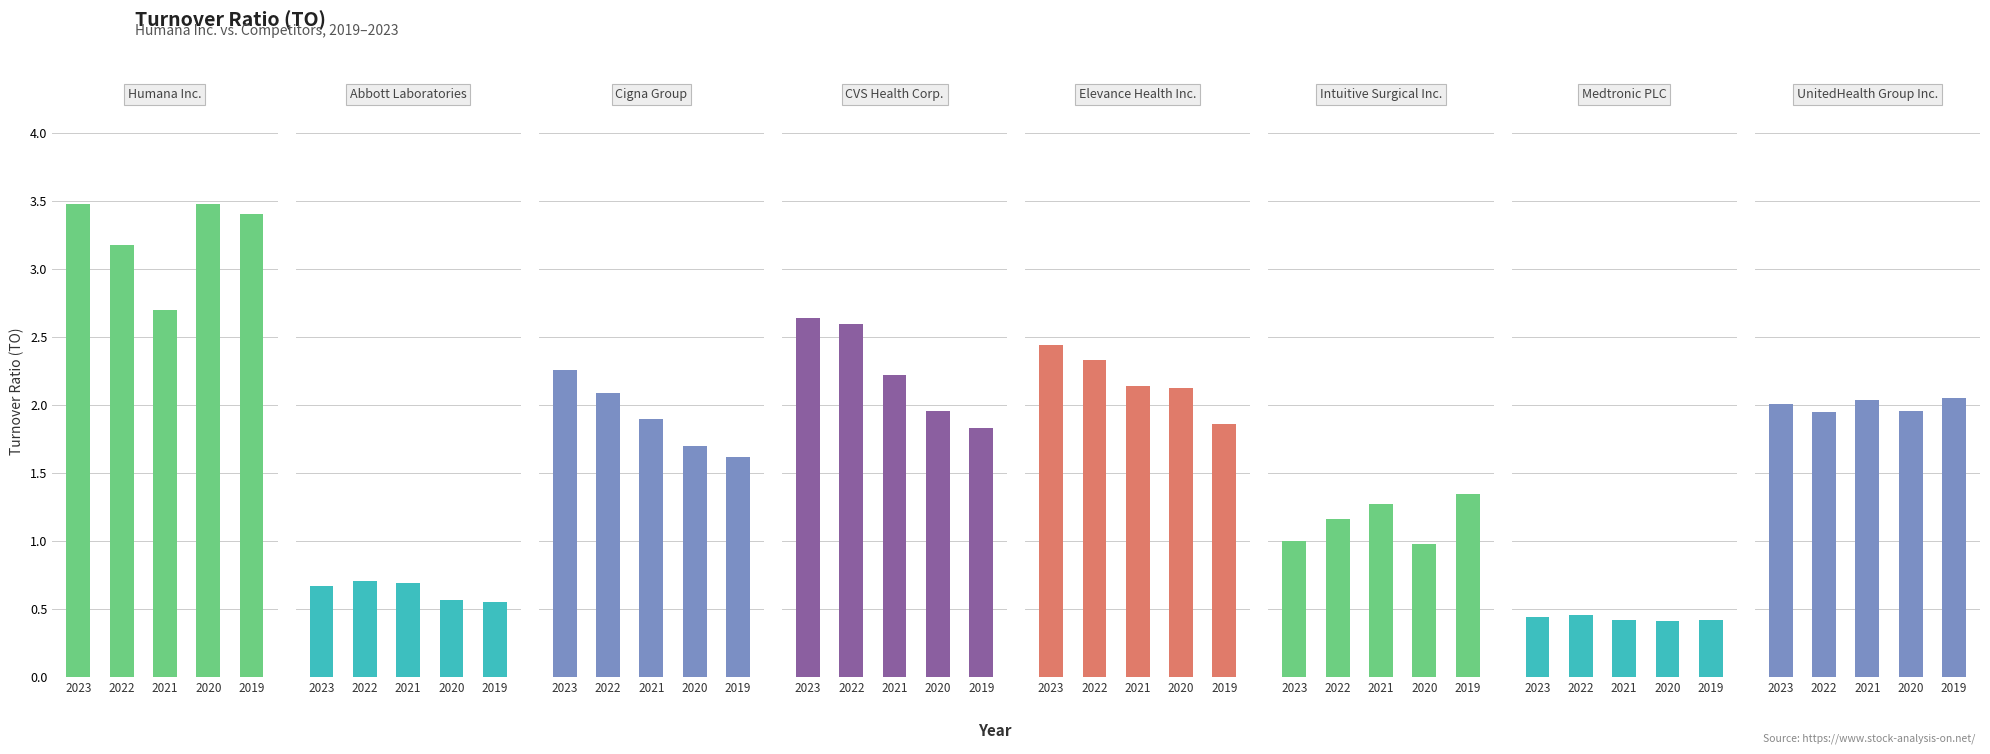

What is the value of the 2019 bar at the 7th from the left?

0.4